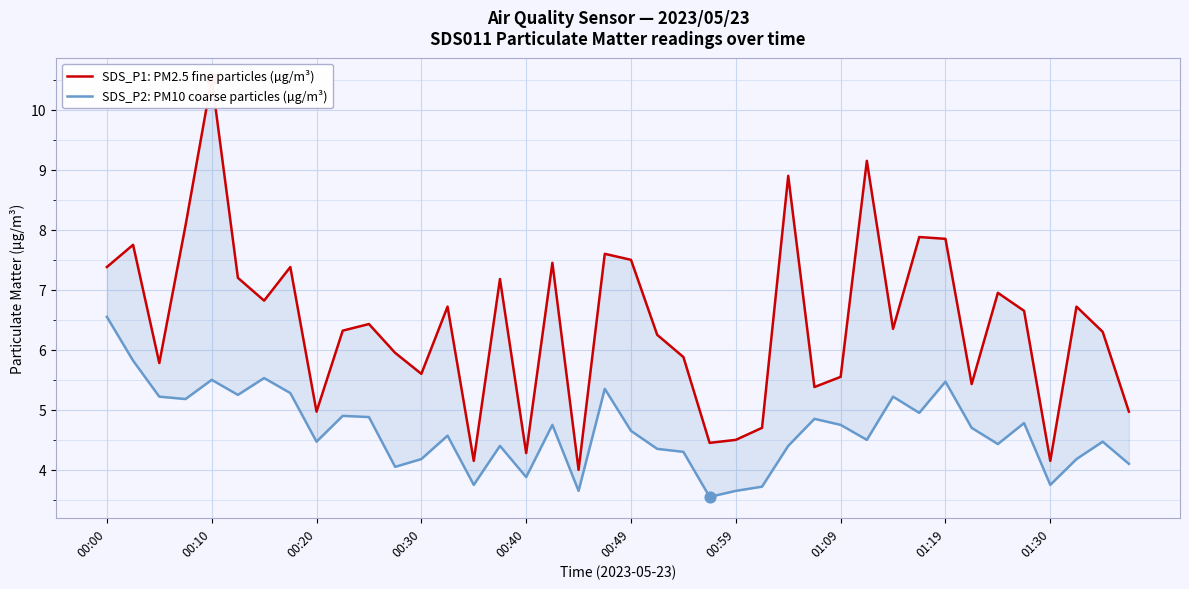

Which series has the largest total across all categories?

SDS_P1: PM2.5 fine particles (µg/m³)